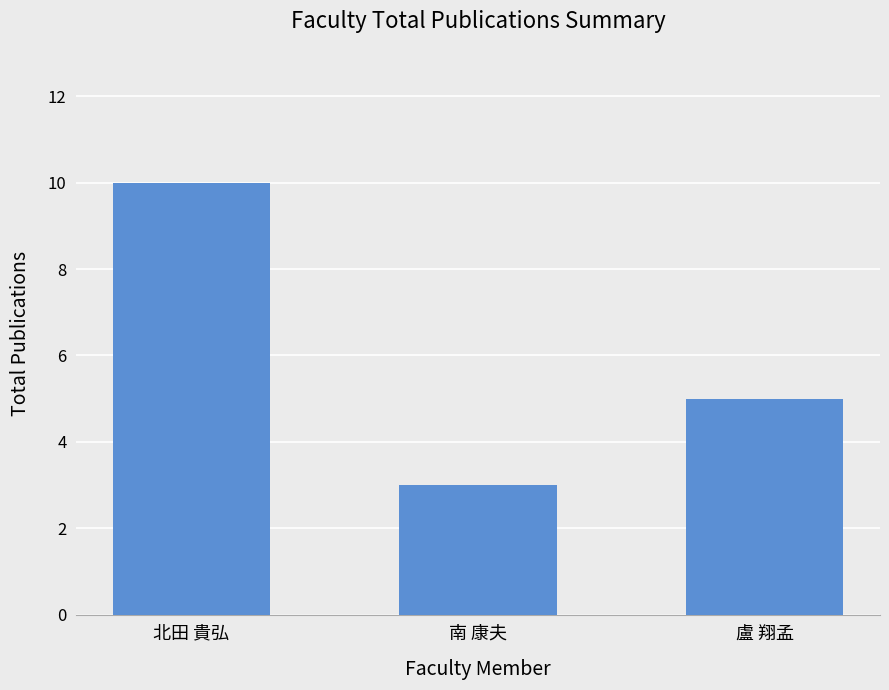

Between 北田 貴弘 and 南 康夫, which is larger?

北田 貴弘